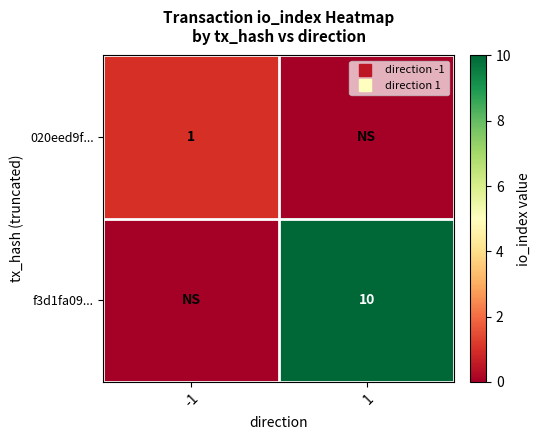

At which label is 020eed9f... closest to 0?

1